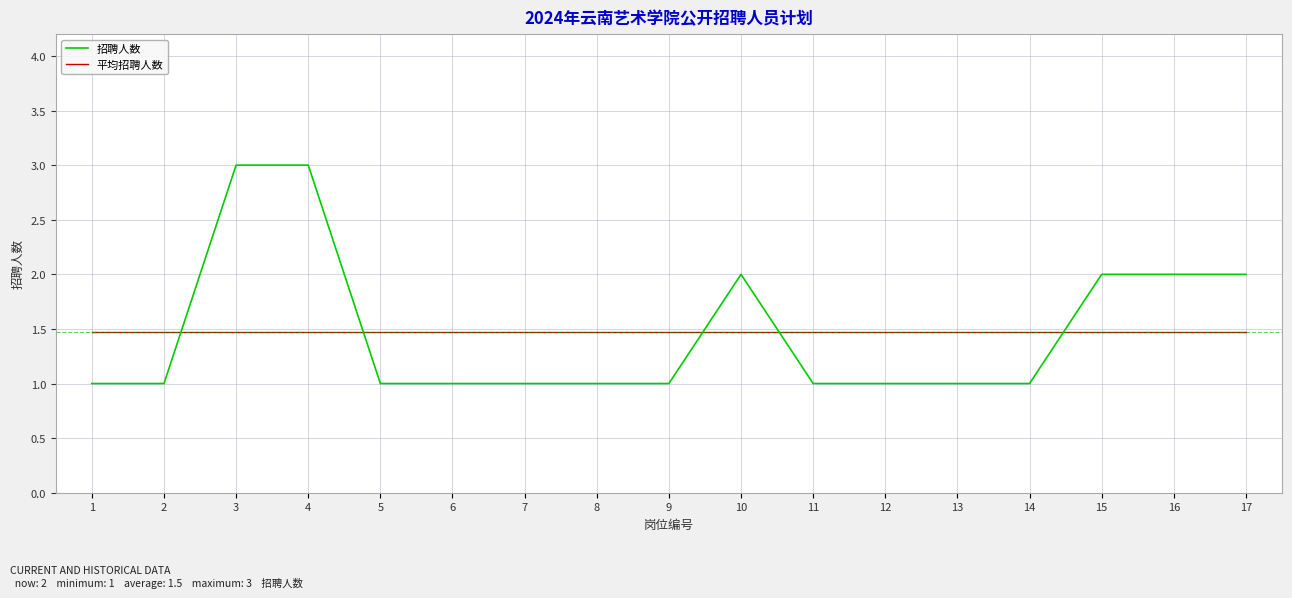

Where do 招聘人数 and 平均招聘人数 first cross each other?

2 and 3